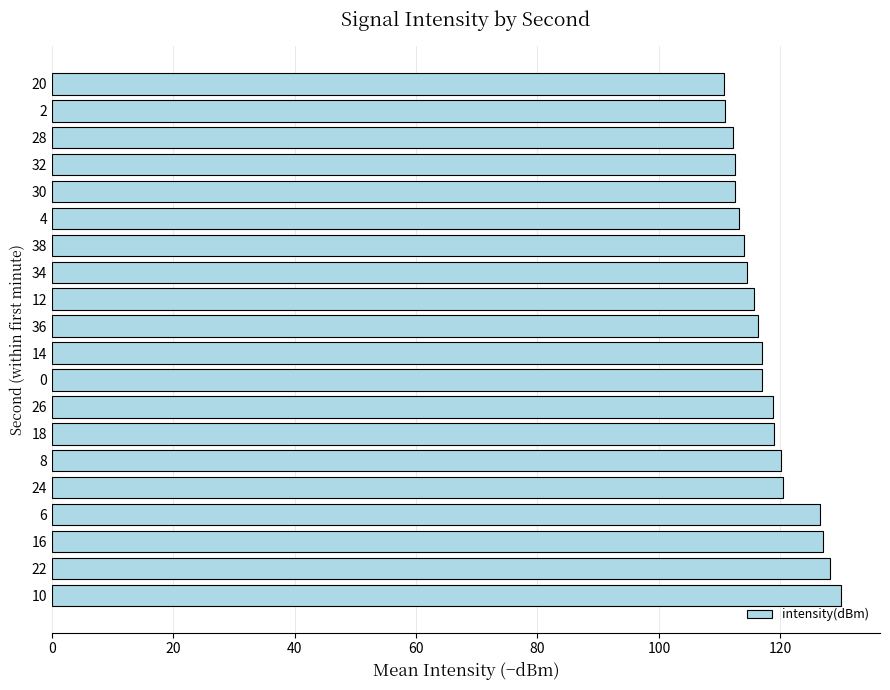

What is the difference between the second highest and second lowest values?

17.2